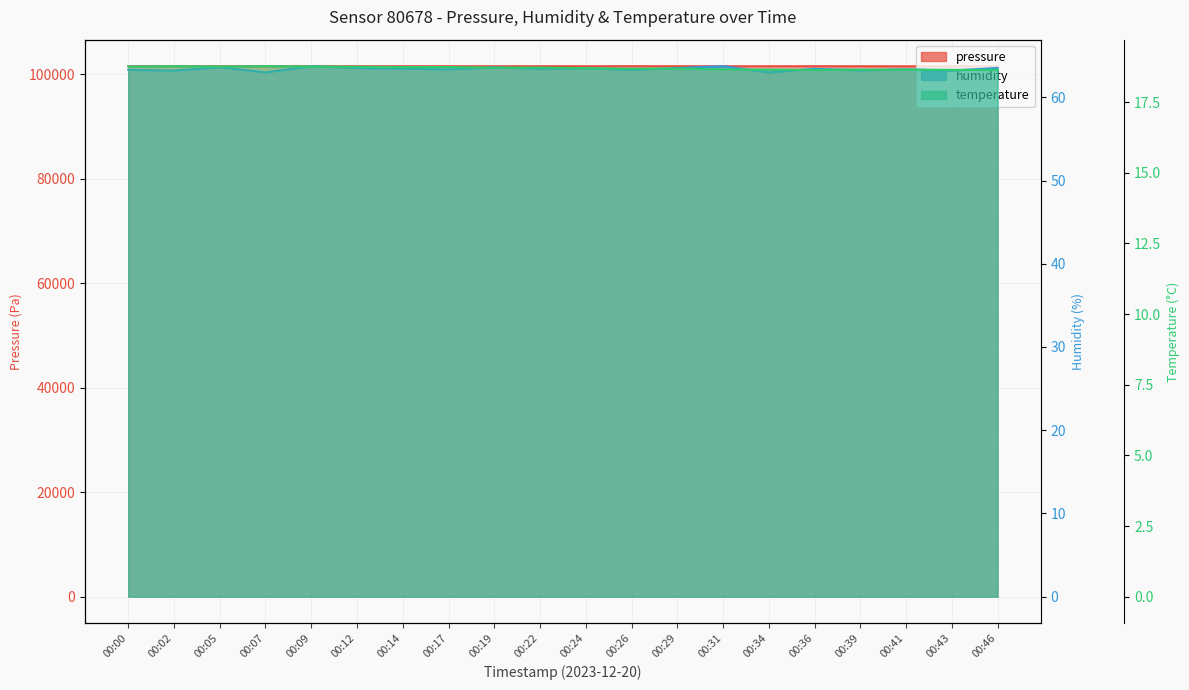

Reading right to left, extract all data points from this chart.

pressure: 101563.3	101562.4	101564.2	101569.5	101573.9	101572.1	101570.3	101575.6	101580.0	101574.7	101580.8	101573.7	101576.3	101576.3	101579.0	101577.2	101581.6	101580.7	101579.8	101574.5
humidity: 63.5	63.2	63.4	63.2	63.4	63.0	63.7	63.5	63.3	63.5	63.4	63.6	63.4	63.5	63.5	63.7	63.0	63.6	63.2	63.3
temperature: 18.6	18.6	18.6	18.6	18.6	18.6	18.7	18.7	18.7	18.7	18.7	18.7	18.7	18.7	18.8	18.8	18.8	18.8	18.8	18.8